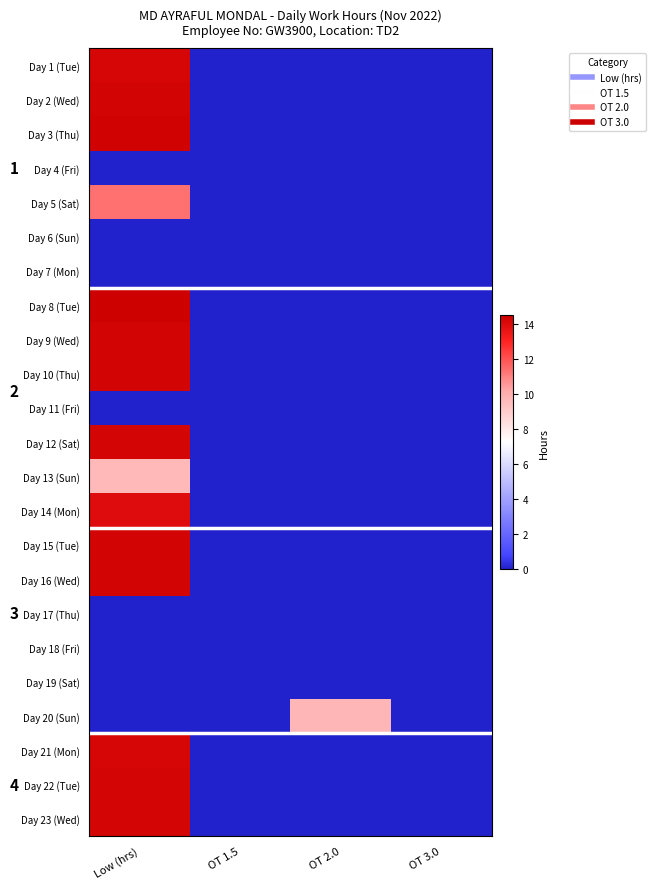

Is it true that Day 19 (Sat) equals 0.0 at OT 1.5?

True